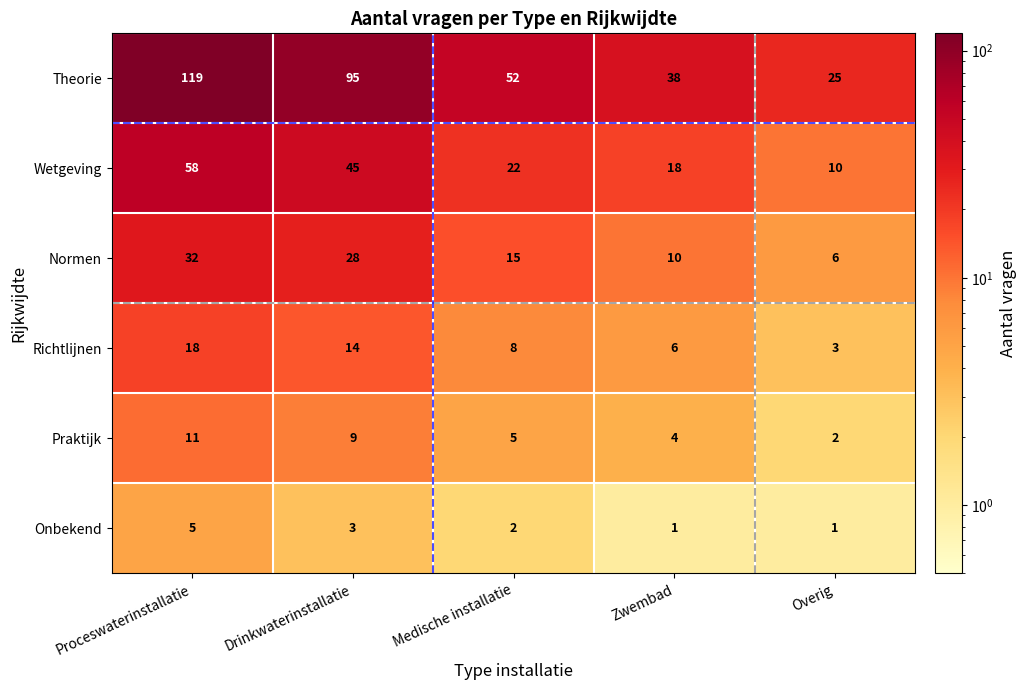

What is the maximum value for Normen?

32